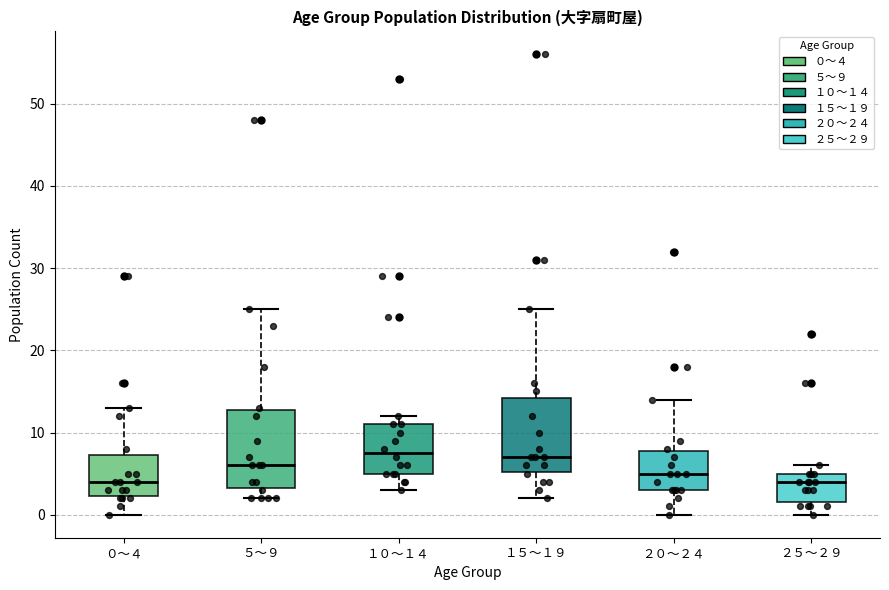

Reading left to right, transcribe this box plot: for each box, give where its median line is, the range the box spans, and where its two whiskers end, as read against the y-axis. The values are not printed on the chart, so give them approximately, as read against the axis.

０～４: median 4, box 2 to 7, whiskers 0 to 13
５～９: median 6, box 3 to 13, whiskers 2 to 25
１０～１４: median 8, box 5 to 11, whiskers 3 to 12
１５～１９: median 7, box 5 to 14, whiskers 2 to 25
２０～２４: median 5, box 3 to 8, whiskers 0 to 14
２５～２９: median 4, box 2 to 5, whiskers 0 to 6